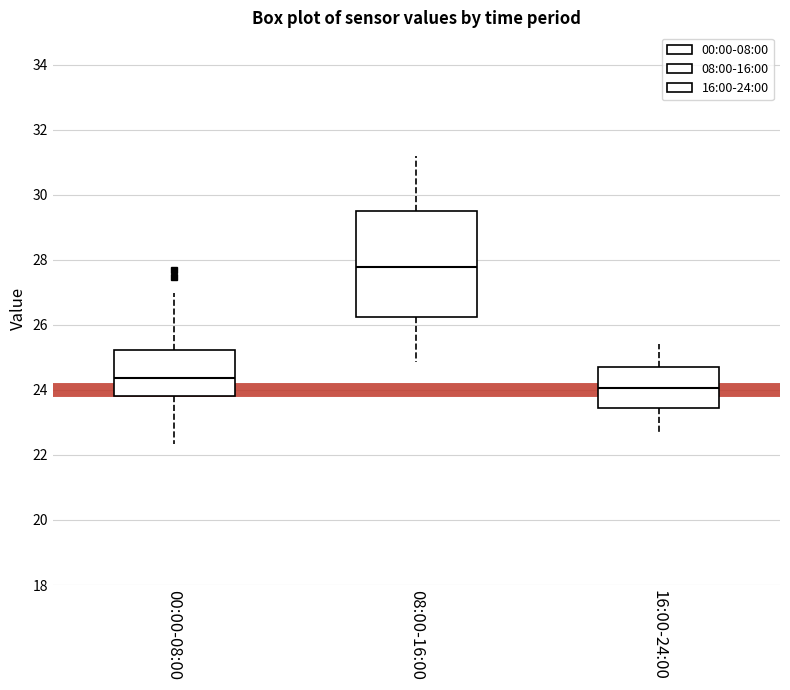

Which box's median line is the lowest?

16:00-24:00